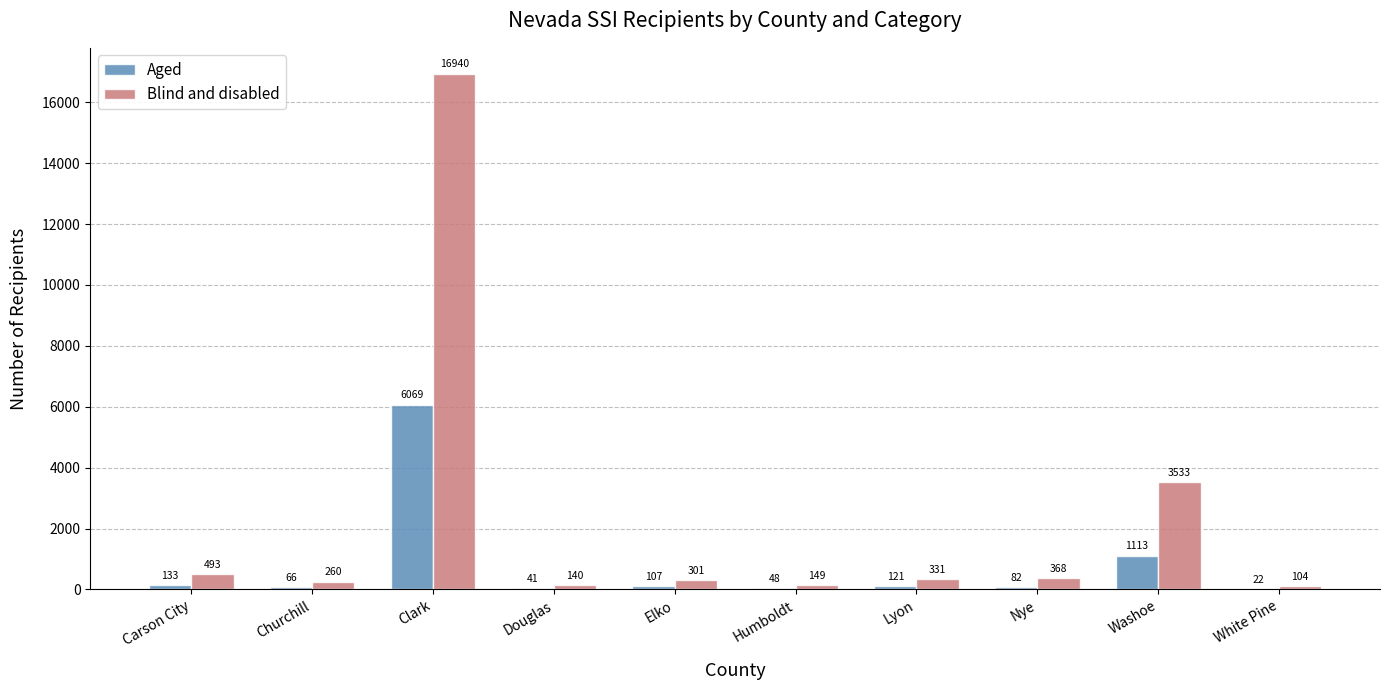

Is the value of Aged at Douglas greater than the value of Blind and disabled at Humboldt?

No